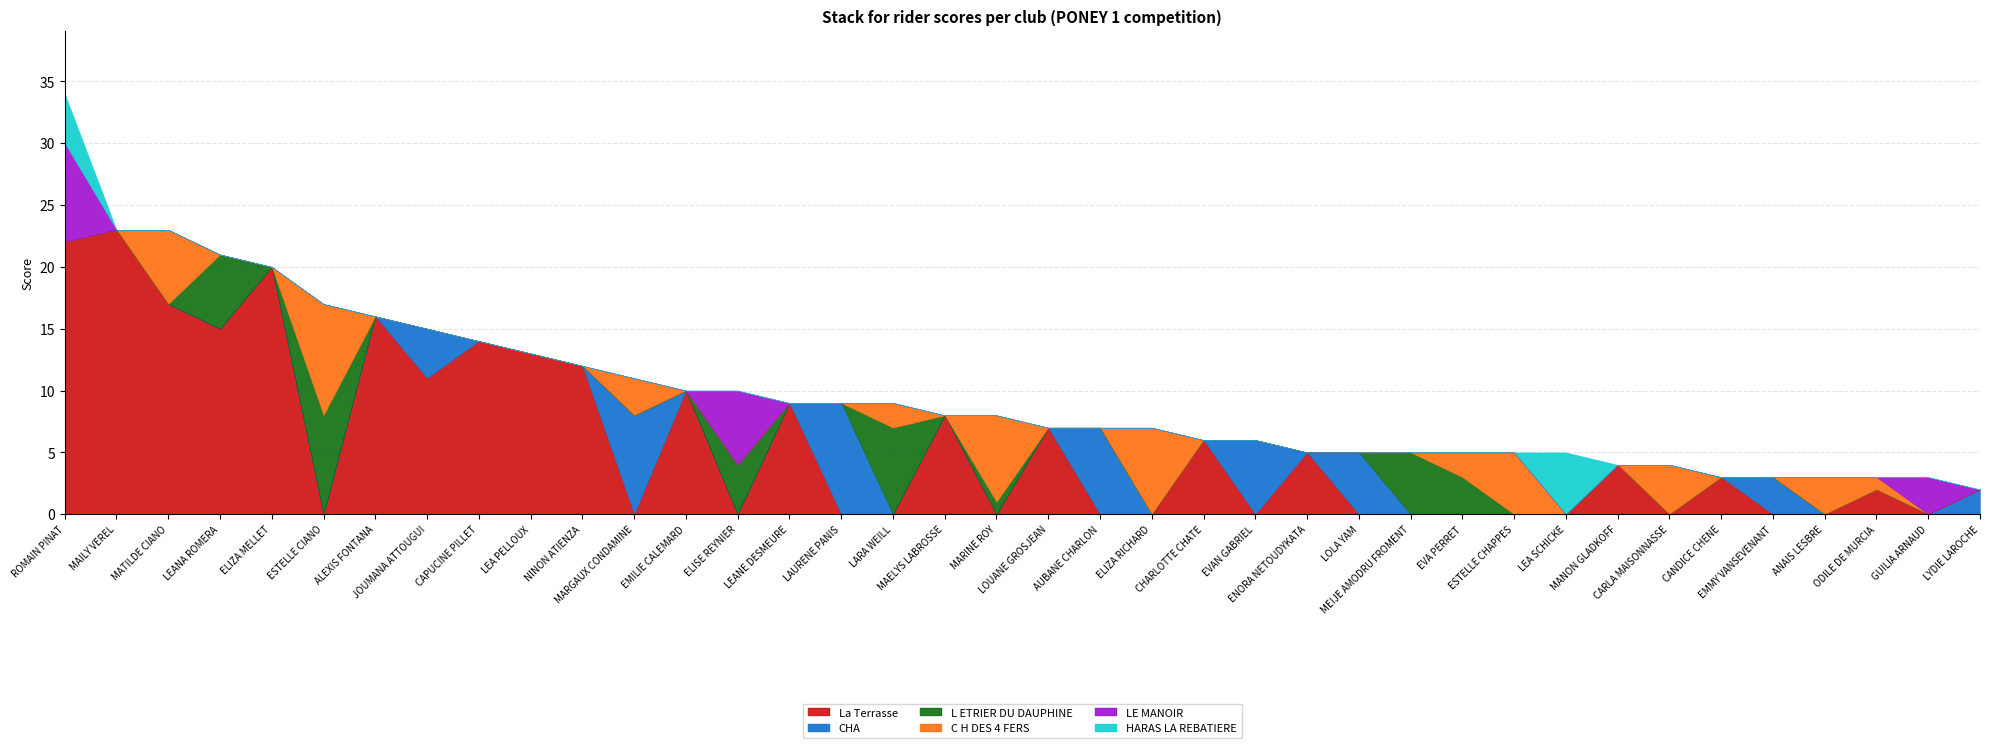

Reading left to right, extract all data points from this chart.

La Terrasse: 22	23	17	15	20	0	16	11	14	13	12	0	10	0	9	0	0	8	0	7	0	0	6	0	5	0	0	0	0	0	4	0	3	0	0	2	0	0
CHA: 0	0	0	0	0	0	0	4	0	0	0	8	0	0	0	9	0	0	0	0	7	0	0	6	0	5	0	0	0	0	0	0	0	3	0	0	0	2
L ETRIER DU DAUPHINE: 0	0	0	6	0	8	0	0	0	0	0	0	0	4	0	0	7	0	1	0	0	0	0	0	0	0	5	3	0	0	0	0	0	0	0	0	0	0
C H DES 4 FERS: 0	0	6	0	0	9	0	0	0	0	0	3	0	0	0	0	2	0	7	0	0	7	0	0	0	0	0	2	5	0	0	4	0	0	3	1	0	0
LE MANOIR: 8	0	0	0	0	0	0	0	0	0	0	0	0	6	0	0	0	0	0	0	0	0	0	0	0	0	0	0	0	0	0	0	0	0	0	0	3	0
HARAS LA REBATIERE: 4	0	0	0	0	0	0	0	0	0	0	0	0	0	0	0	0	0	0	0	0	0	0	0	0	0	0	0	0	5	0	0	0	0	0	0	0	0